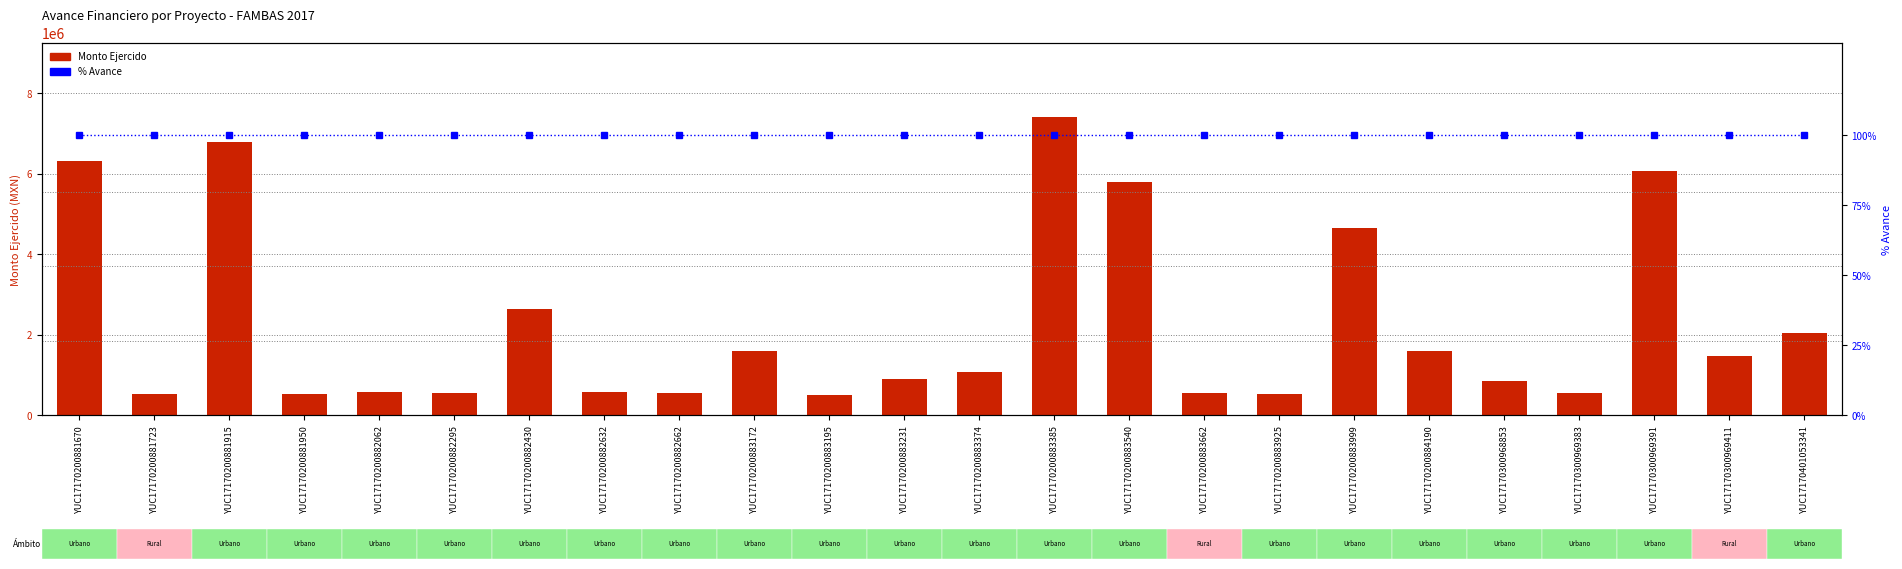

At how many categories does at least one series exceed 672618?

14